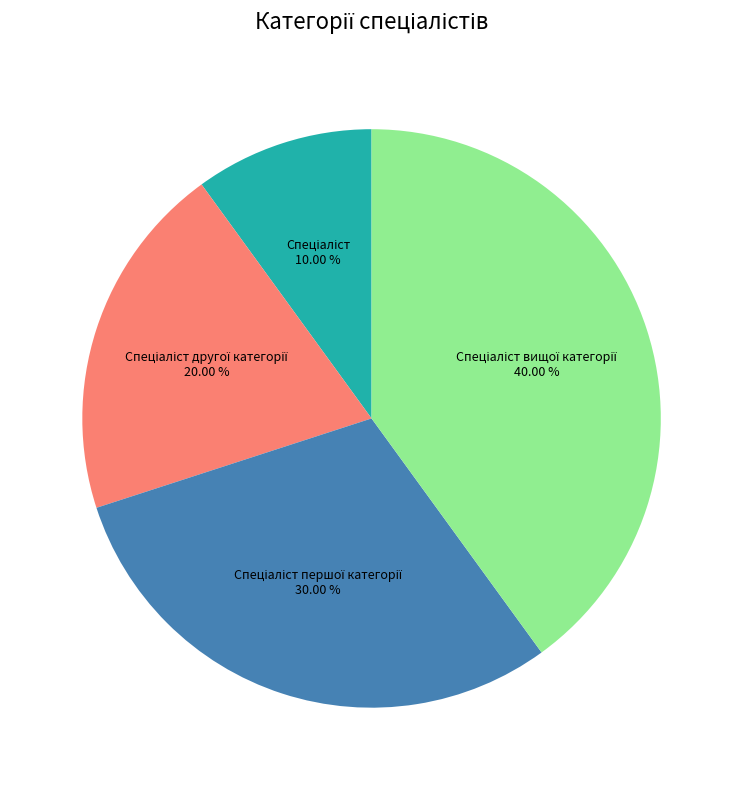

Is there a majority slice in this chart?

No